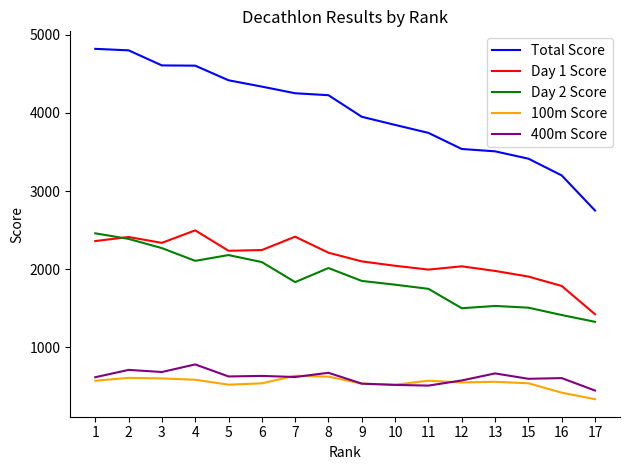

What is the smallest value displayed?

337